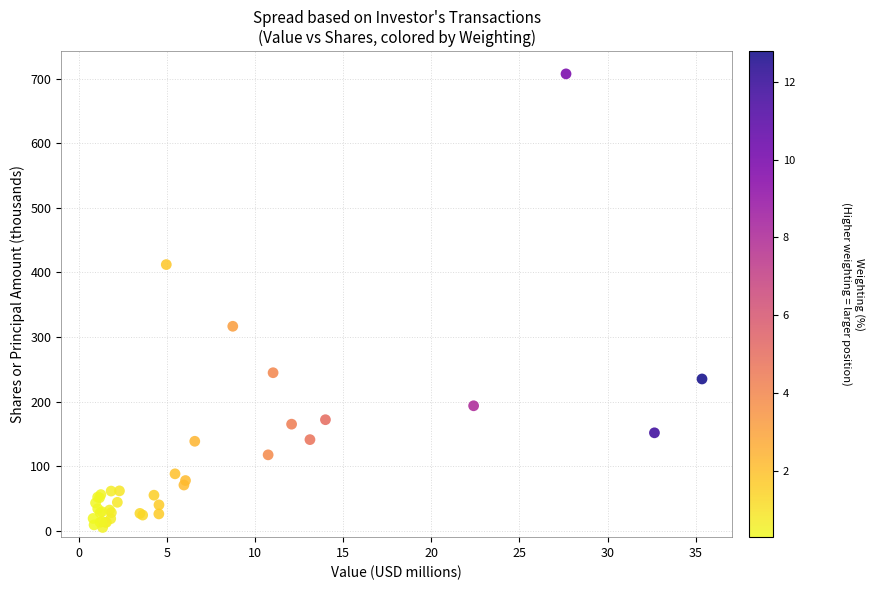

What Y value in the scatter plot is closest to 356?

316.6